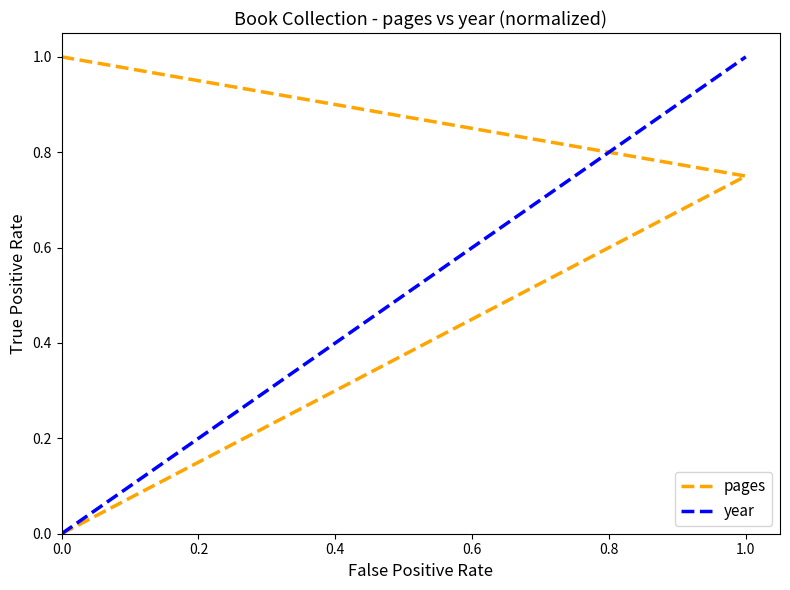

What are all the series names shown in the legend?

pages, year